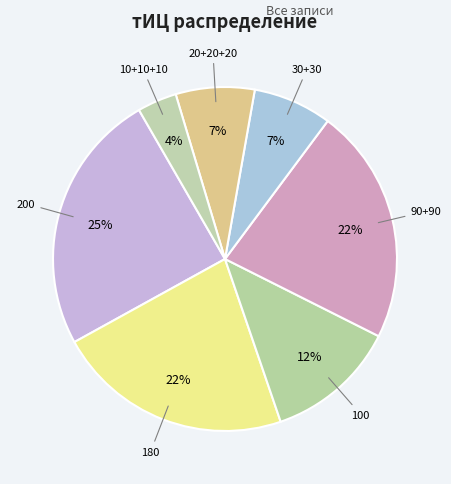

How many segments does this pie chart have?

7